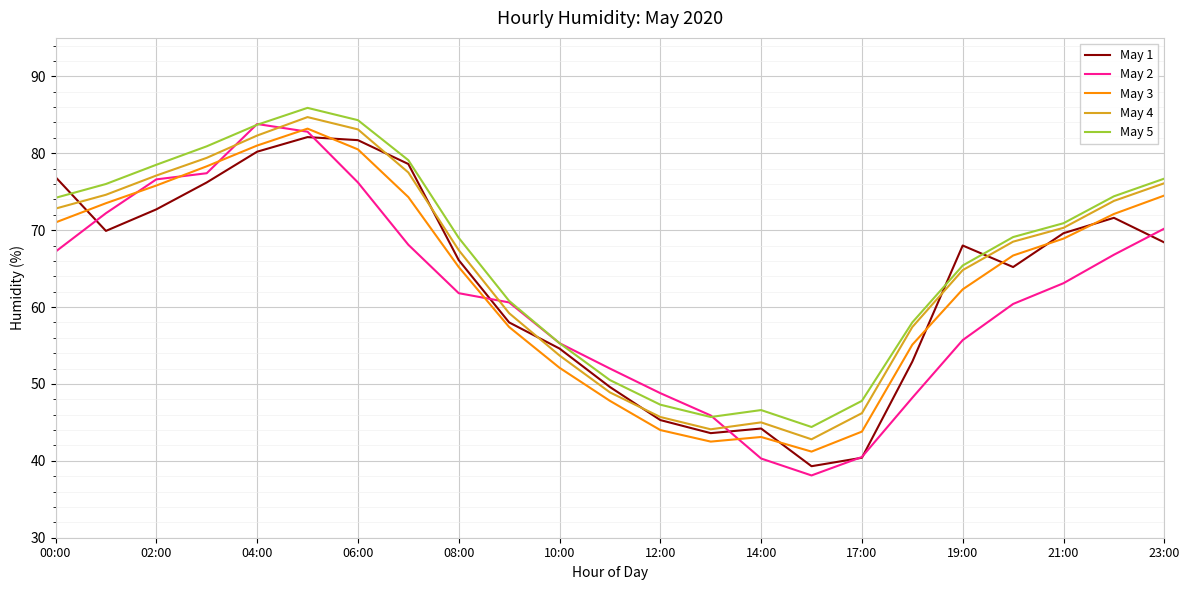

What is the minimum value for May 3?

41.2